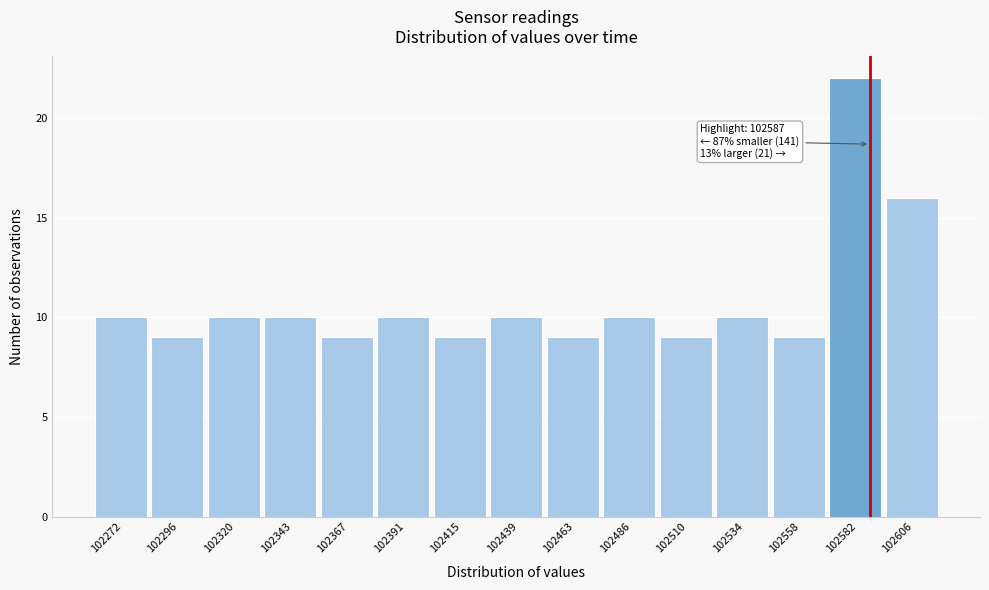

Over which range of the x-axis is the bar tallest?

102570 to 102595